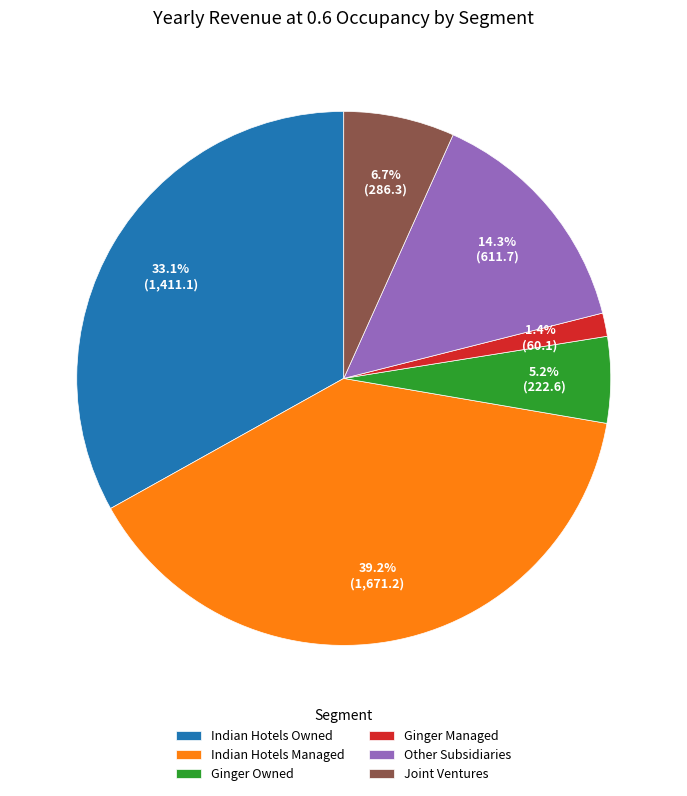

Is the sum of Indian Hotels Owned and Ginger Owned greater than half?

No